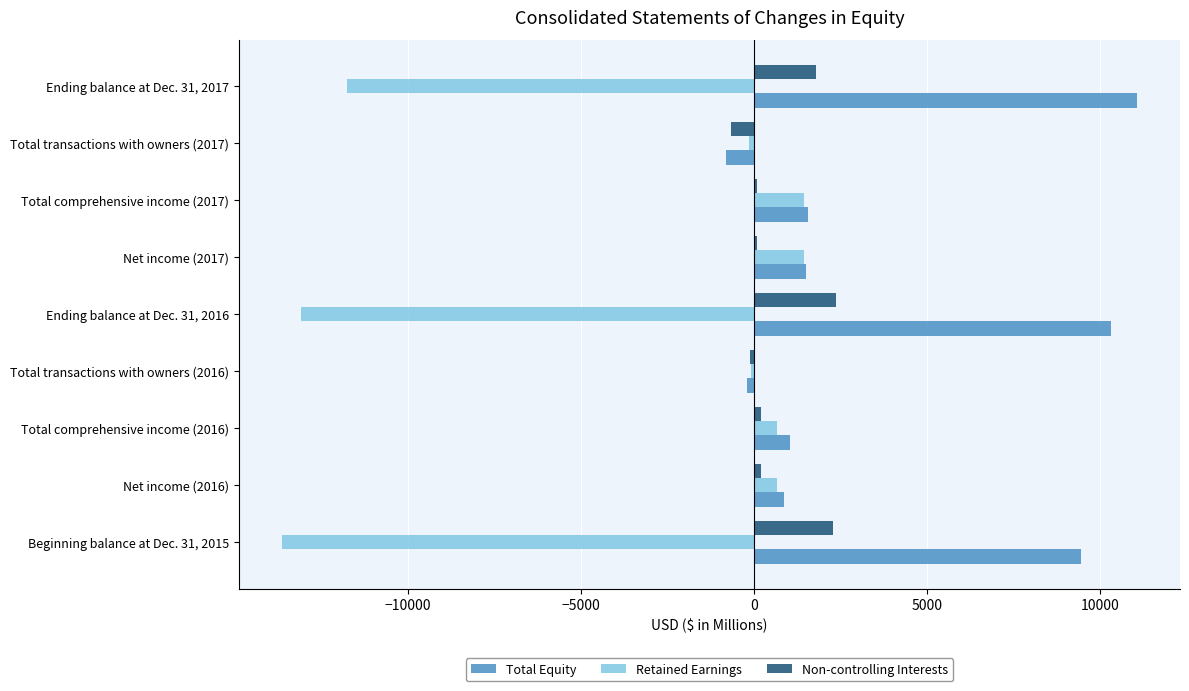

Which series has the largest range (max minus min)?

Retained Earnings